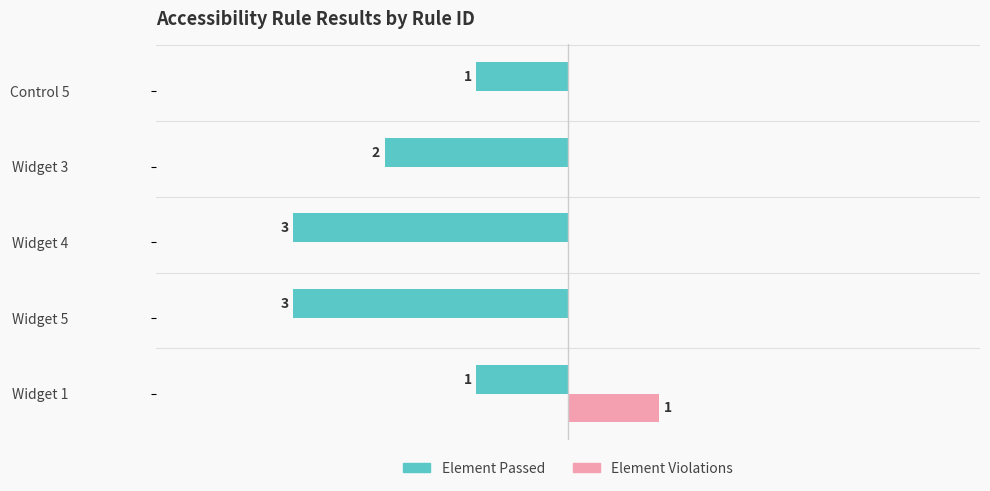

At which category is the sum across all series the highest?

Widget 1